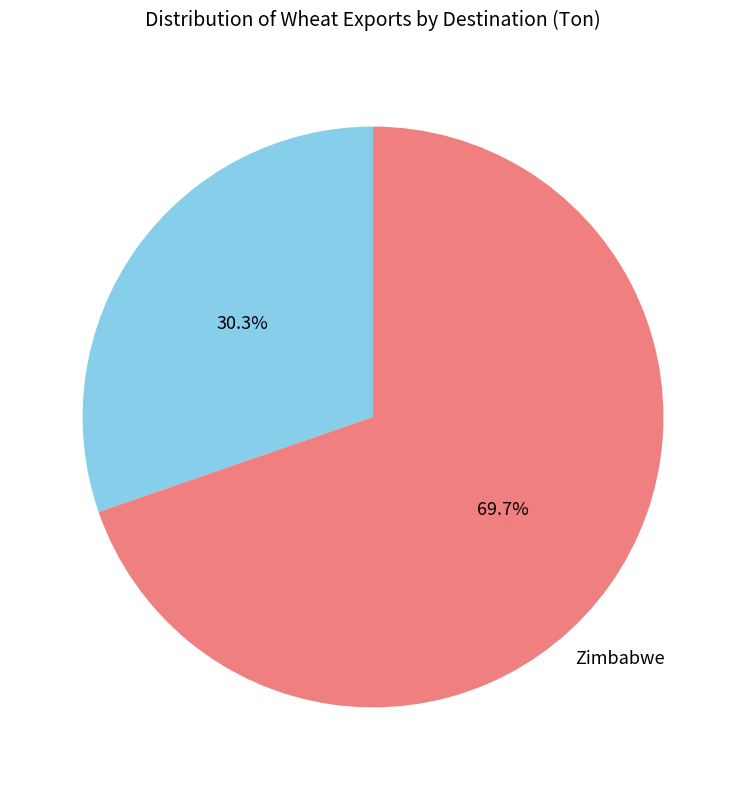

Count the number of slices in the pie.

2